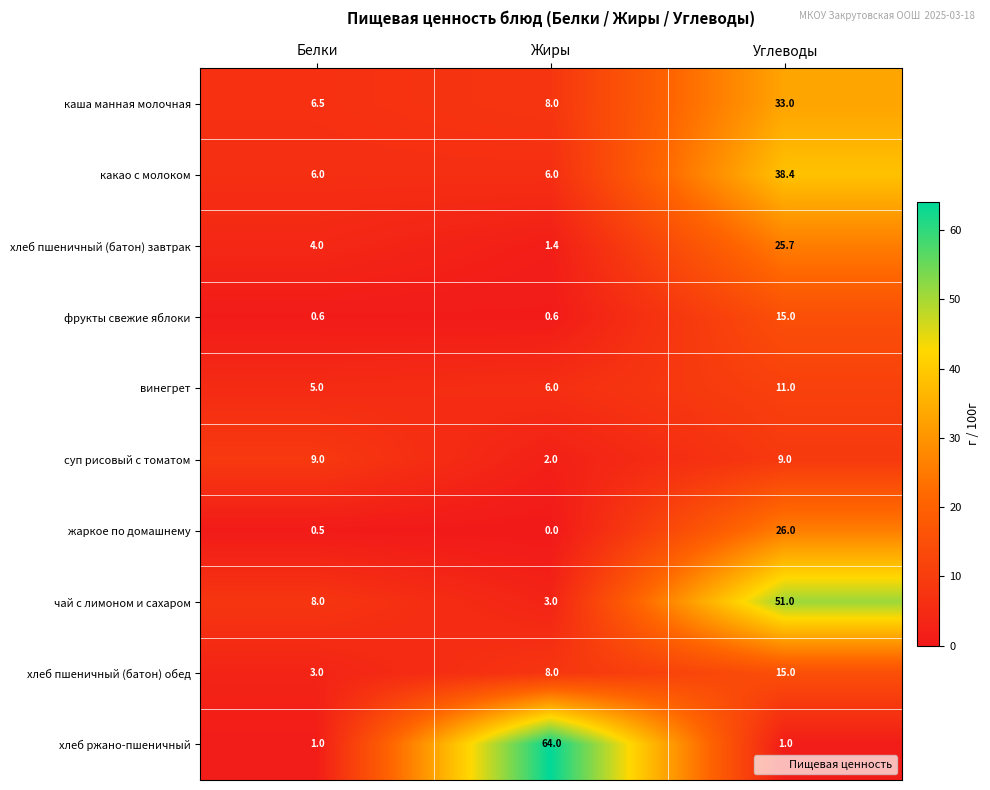

Which category has the lowest value across all series?

Жиры